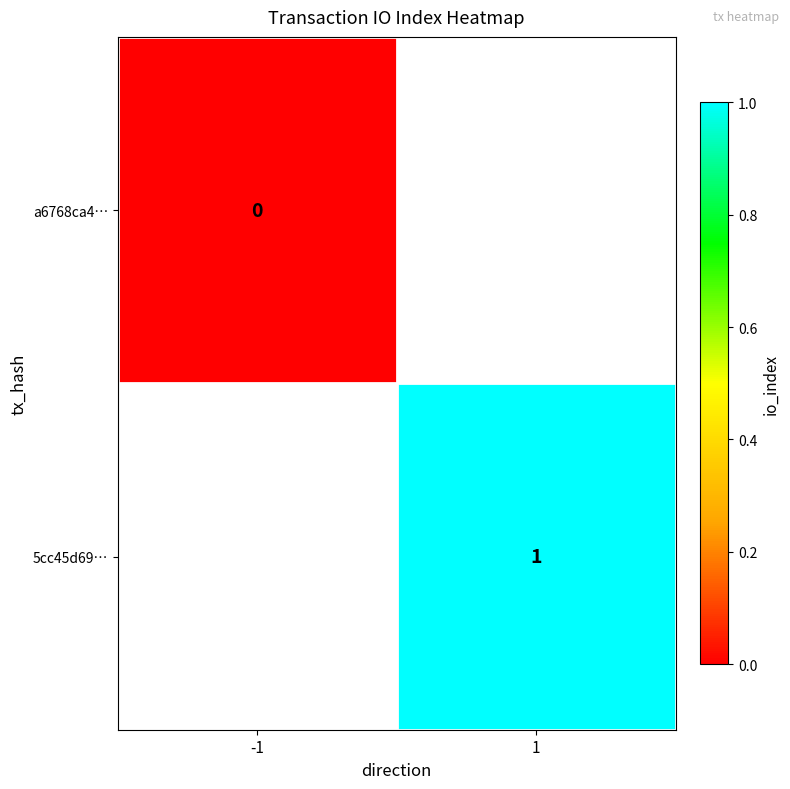

How many categories are shown in the chart?

2